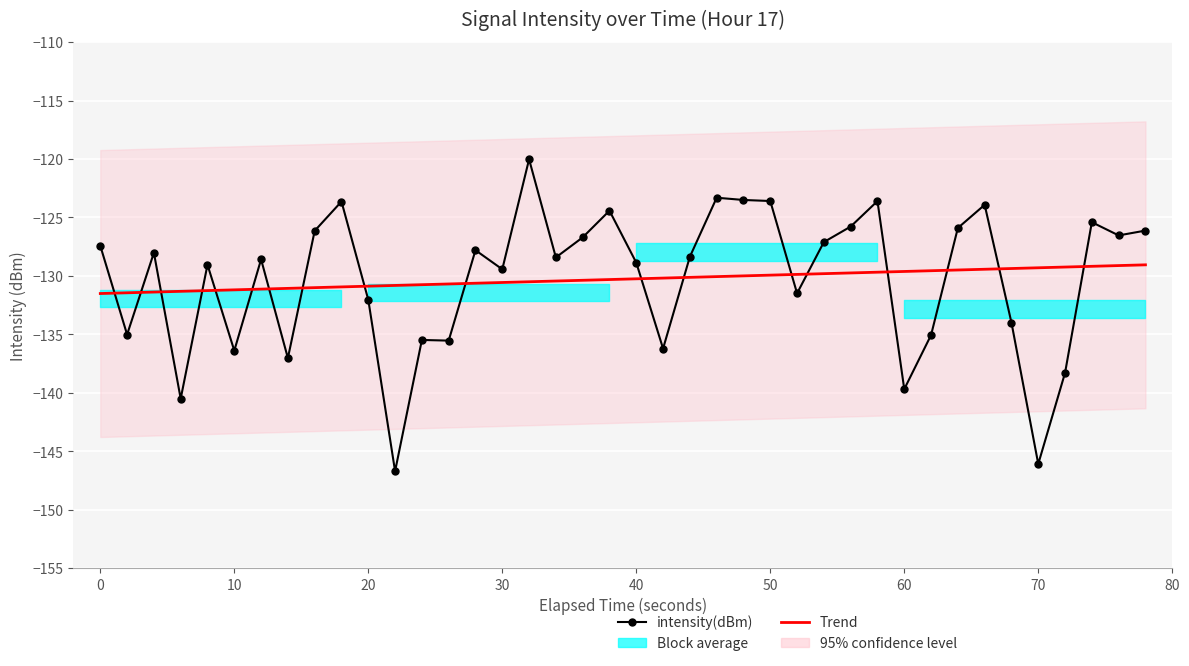

True or false: intensity(dBm) has a value of -228.4 at 13.

False